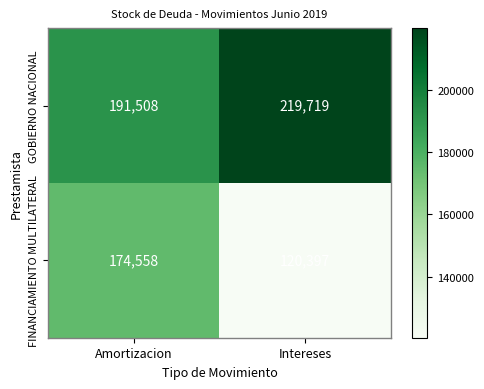

What is the smallest value displayed?

120397